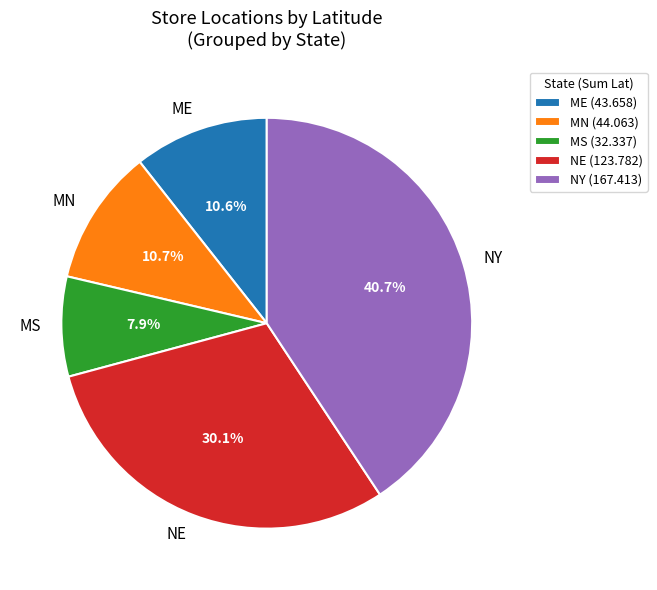

What is the ratio of the value at ME to the value at MN?

1.0